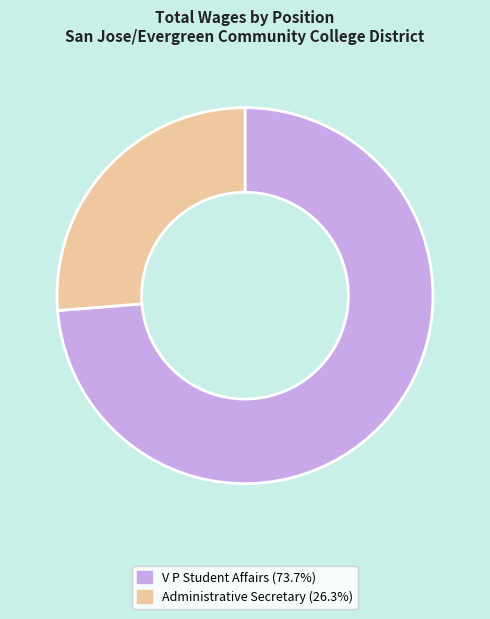

What is the ratio of the value at Administrative Secretary to the value at V P Student Affairs?

0.4